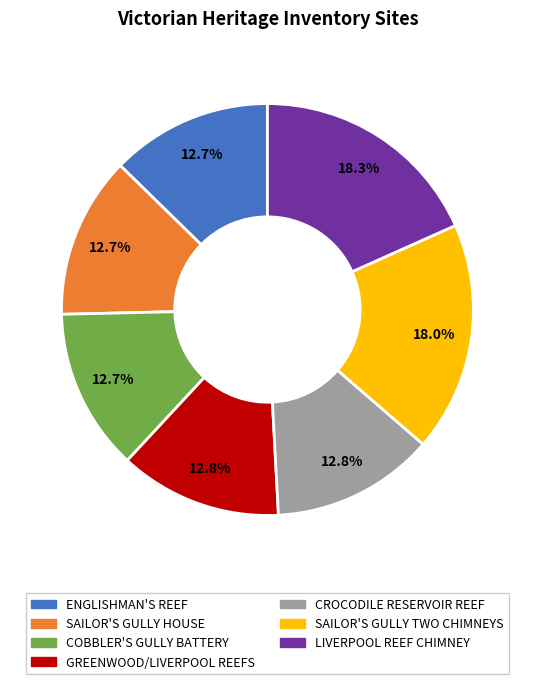

Is there a majority slice in this chart?

No